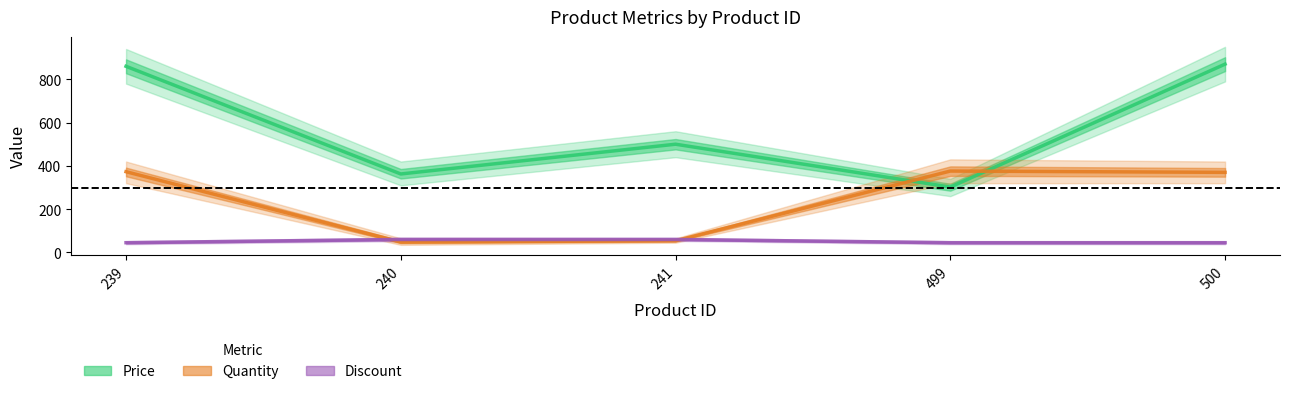

Where is Quantity nearest to the value 212?

241